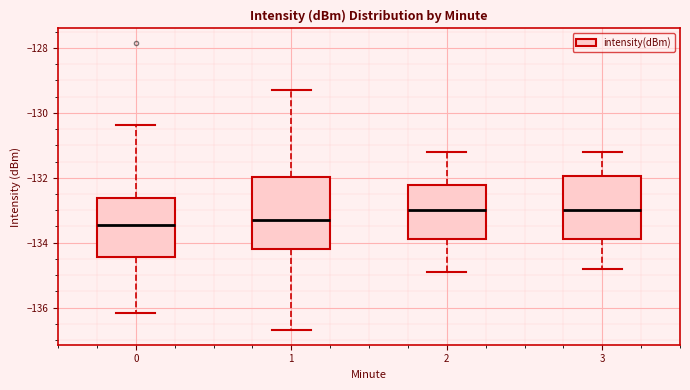

Reading left to right, read every box against the y-axis: the position of its median line, the range the box covers, and the ends of its whiskers. The values are not printed on the chart, so give them approximately, as read against the axis.

0: median -133.4, box -134.4 to -132.6, whiskers -136.2 to -130.4
1: median -133.2, box -134.2 to -132.0, whiskers -136.8 to -129.2
2: median -133.0, box -133.8 to -132.2, whiskers -134.8 to -131.2
3: median -133.0, box -133.8 to -132.0, whiskers -134.8 to -131.2